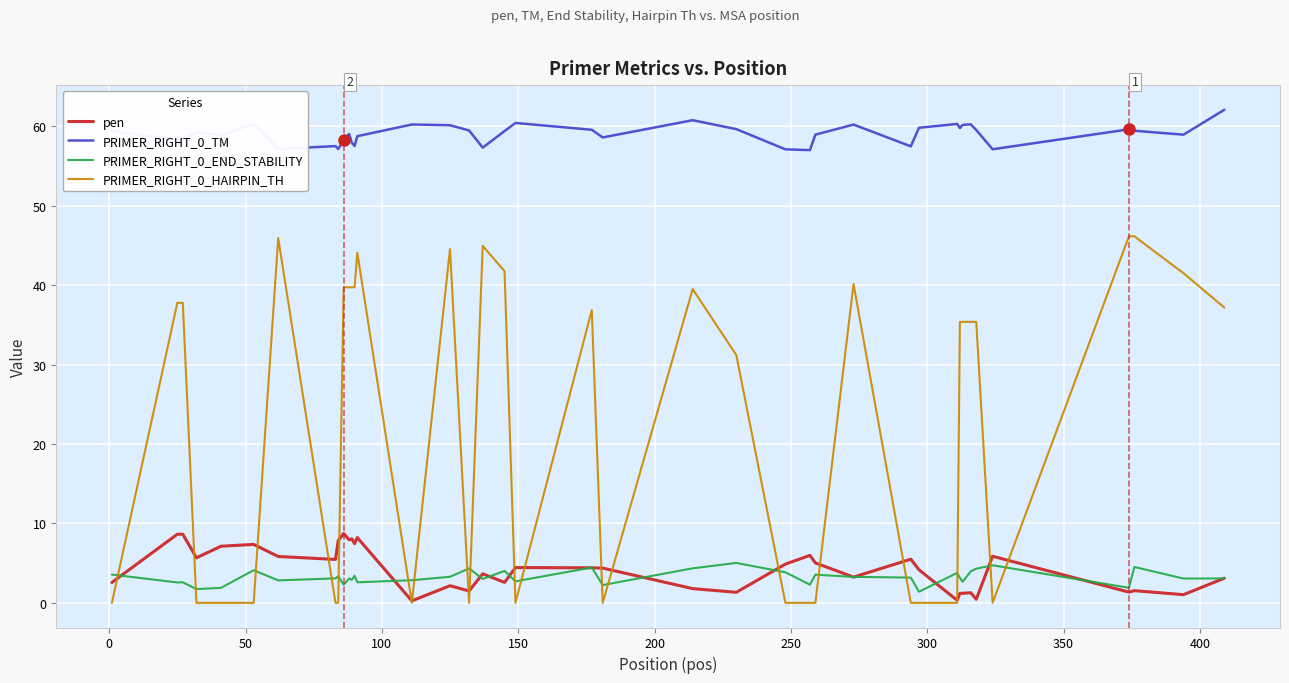

Rank the series by their maximum value, from lowest to highest.

PRIMER_RIGHT_0_END_STABILITY, pen, PRIMER_RIGHT_0_HAIRPIN_TH, PRIMER_RIGHT_0_TM